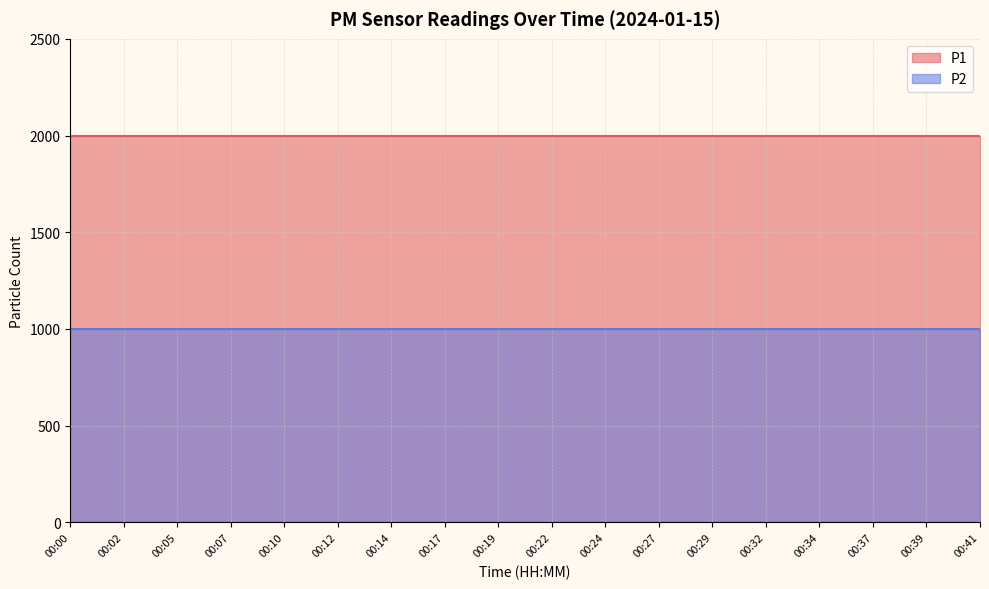

How many lines are shown in the chart?

2